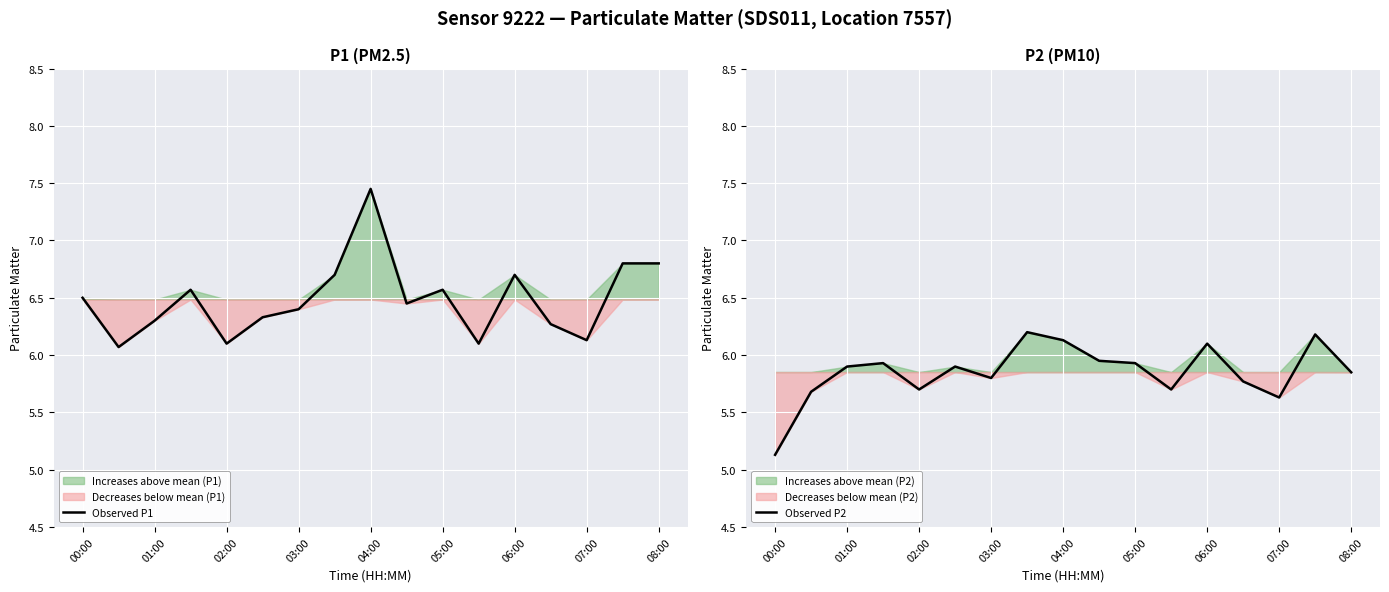

At which label does Observed P1 reach its peak?

04:00